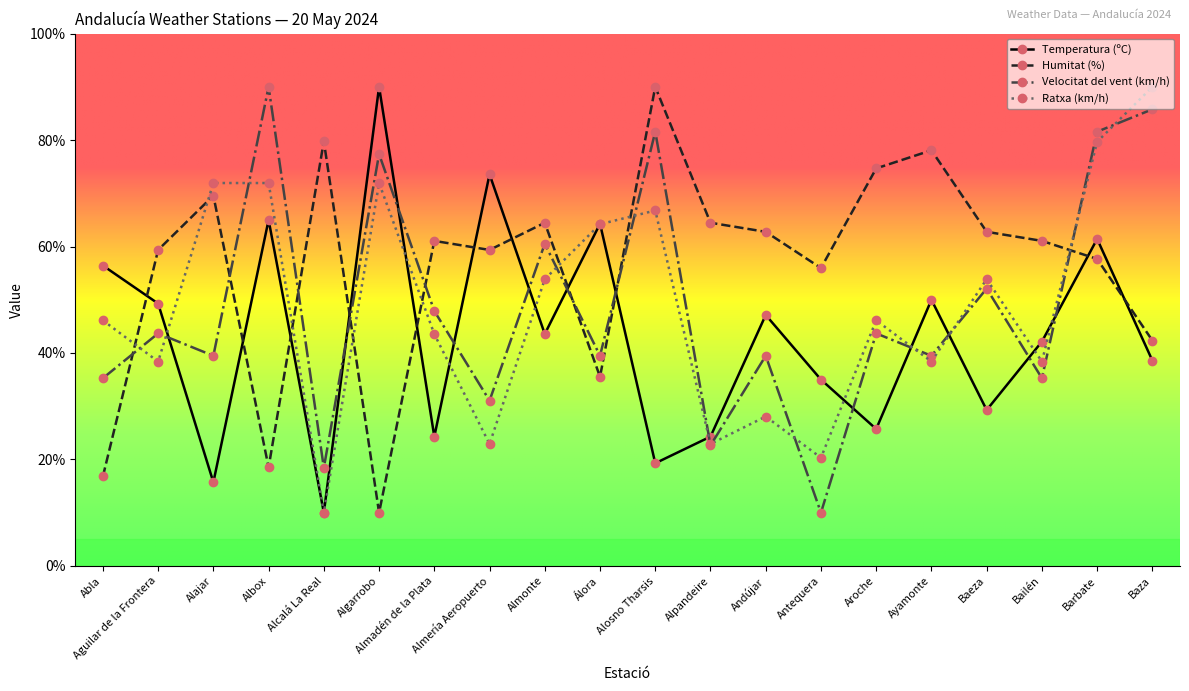

Which category has the highest value in the Ratxa (km/h) series?

Baza